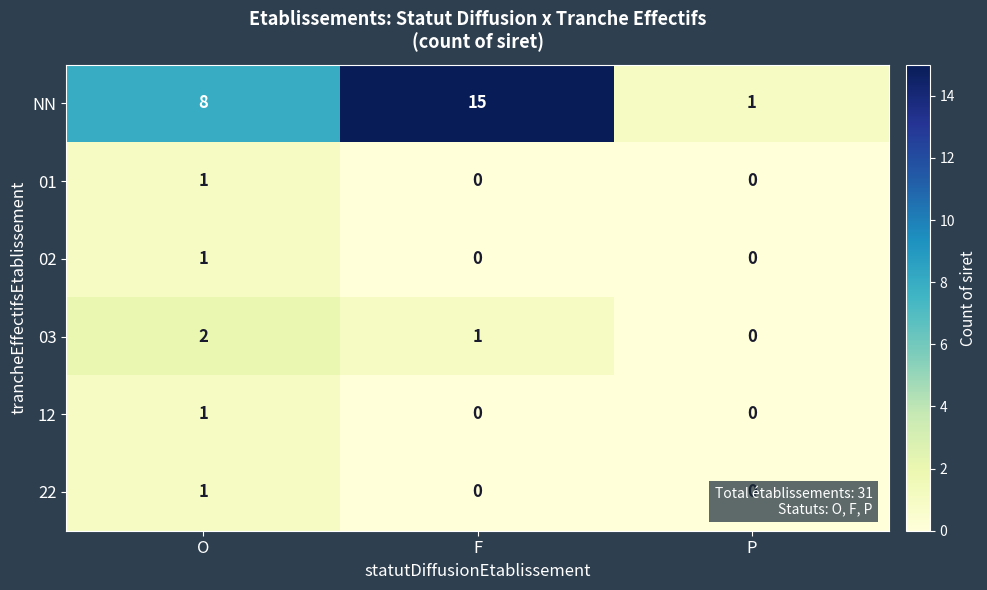

How many categories are shown in the chart?

3